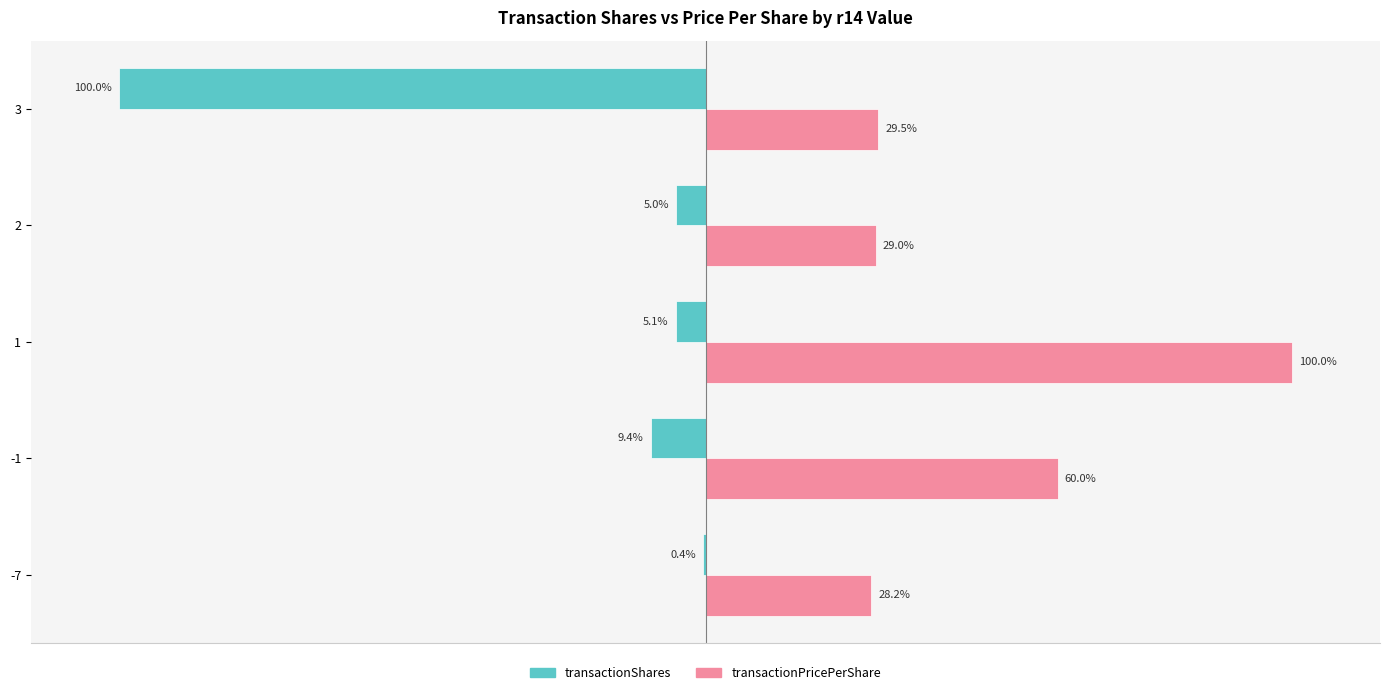

Which series changed the most between -7 and 2?

transactionShares